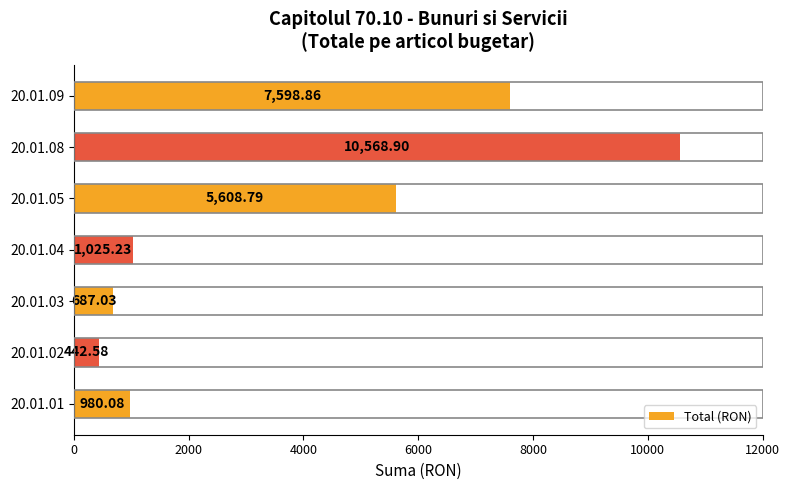

Are the bars grouped side by side (vs. stacked)?

No